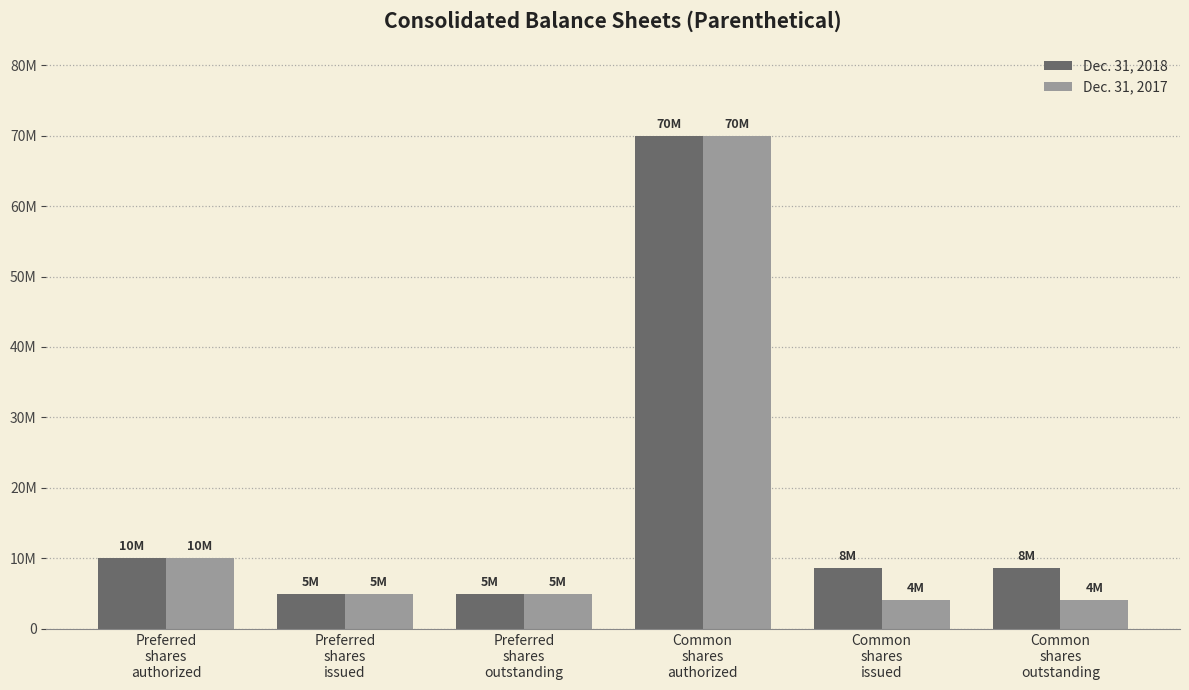

Are the bars horizontal?

No